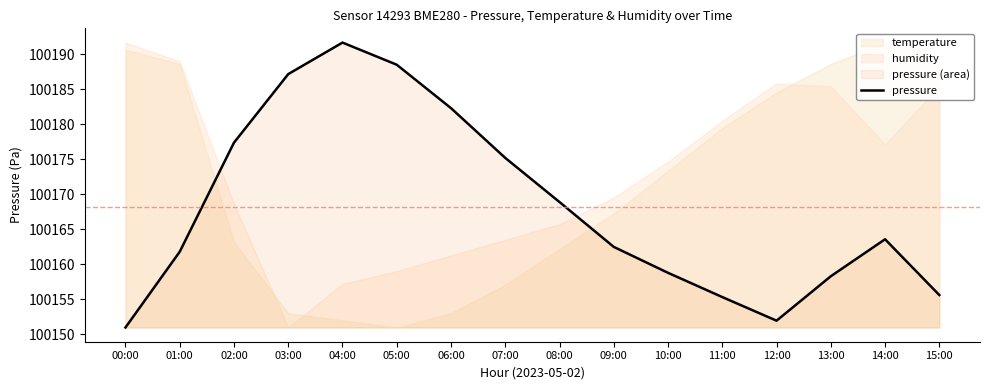

Reading left to right, list all the values displayed in this chart.

00:00=100151.0	01:00=100161.8	02:00=100177.4	03:00=100187.2	04:00=100191.7	05:00=100188.5	06:00=100182.3	07:00=100175.2	08:00=100168.9	09:00=100162.5	10:00=100158.8	11:00=100155.3	12:00=100152.0	13:00=100158.3	14:00=100163.6	15:00=100155.6